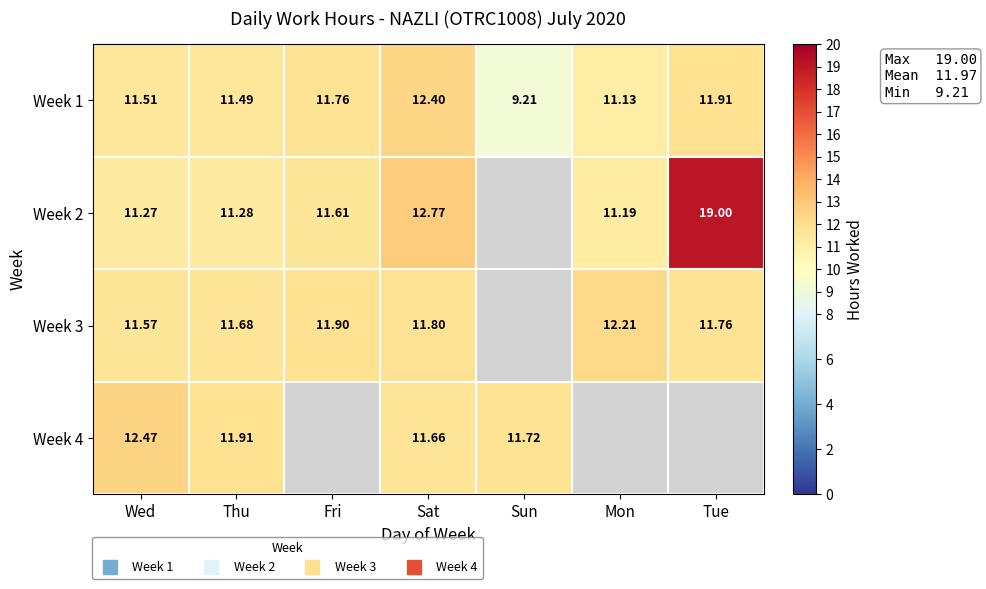

How many distinct data groups are displayed?

4